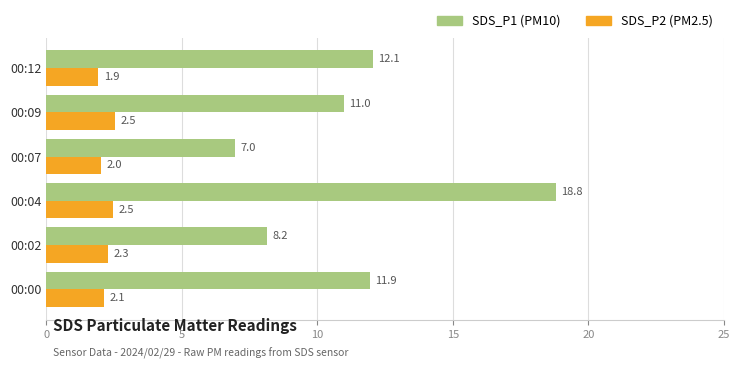

At which category is the sum across all series the highest?

00:04